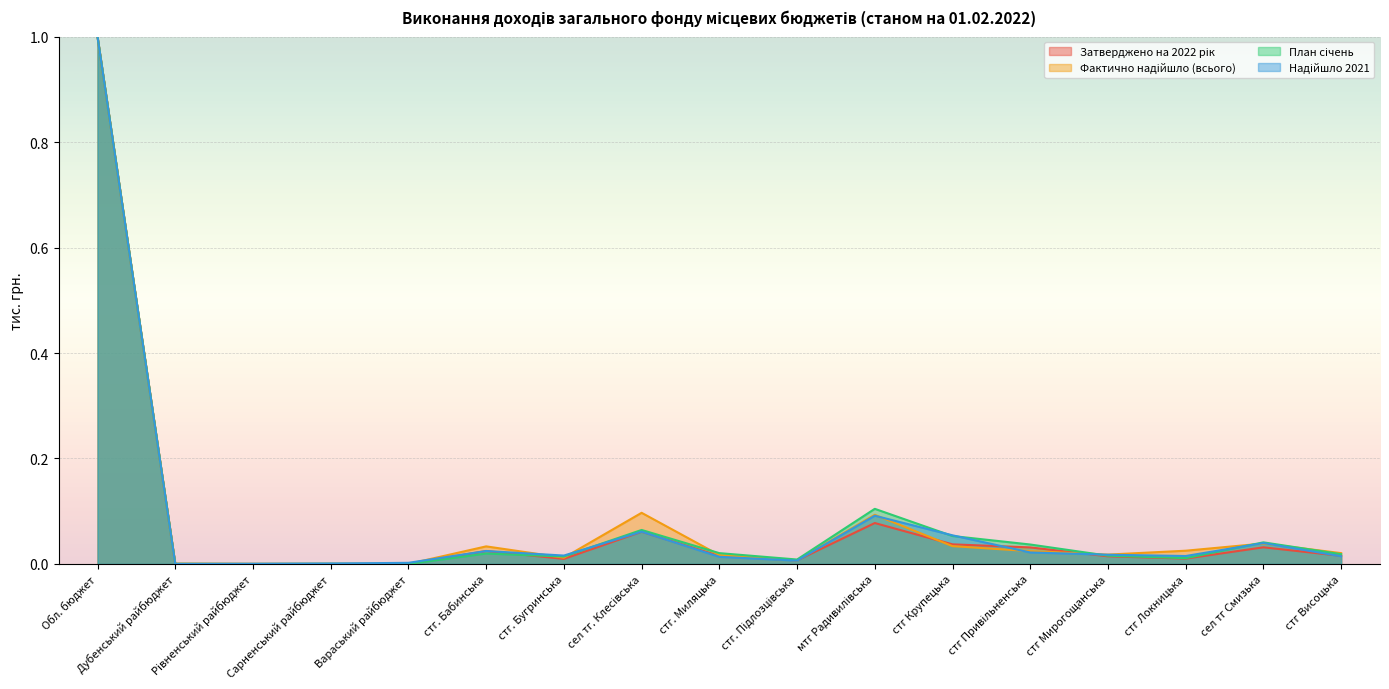

Is it true that Затверджено на 2022 рік equals 0.1 at мтг Радивилівська?

True